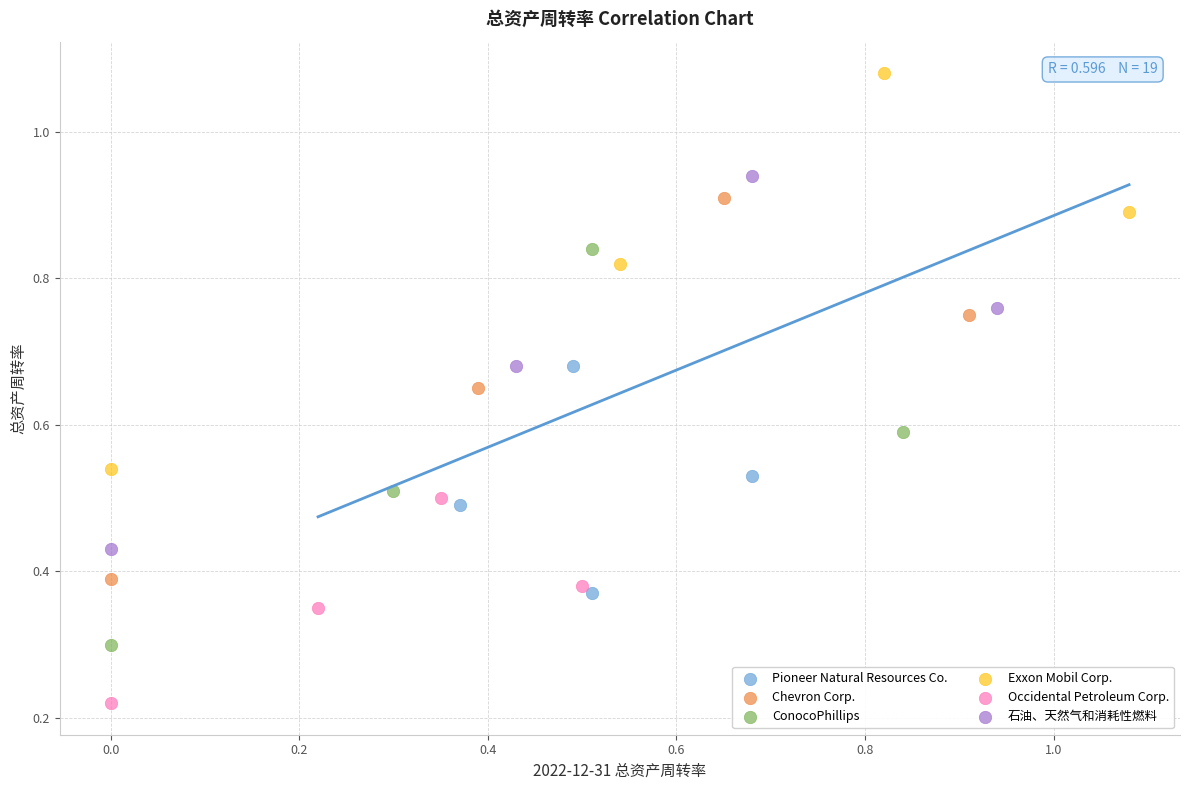

Which series reaches the minimum Y coordinate?

Occidental Petroleum Corp.